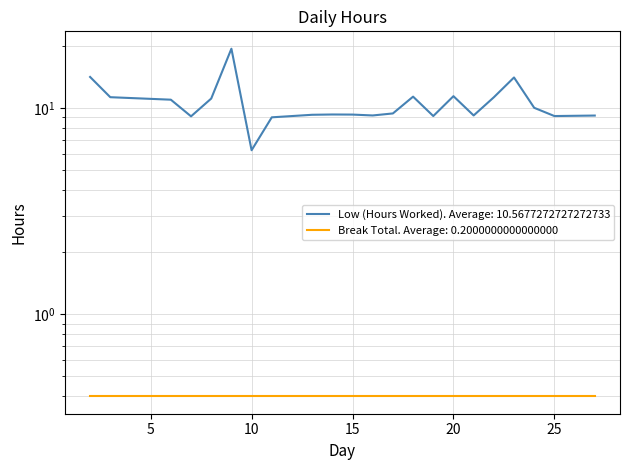

Does the chart have visible grid lines?

Yes